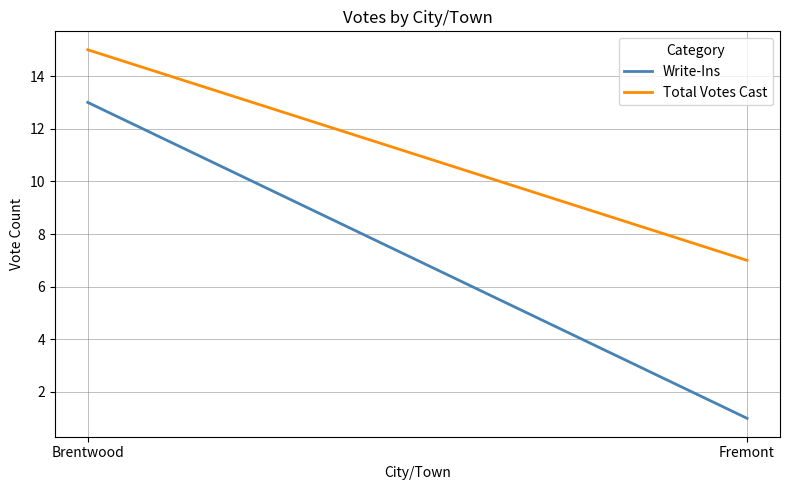

Which series changed the most between Brentwood and Fremont?

Write-Ins